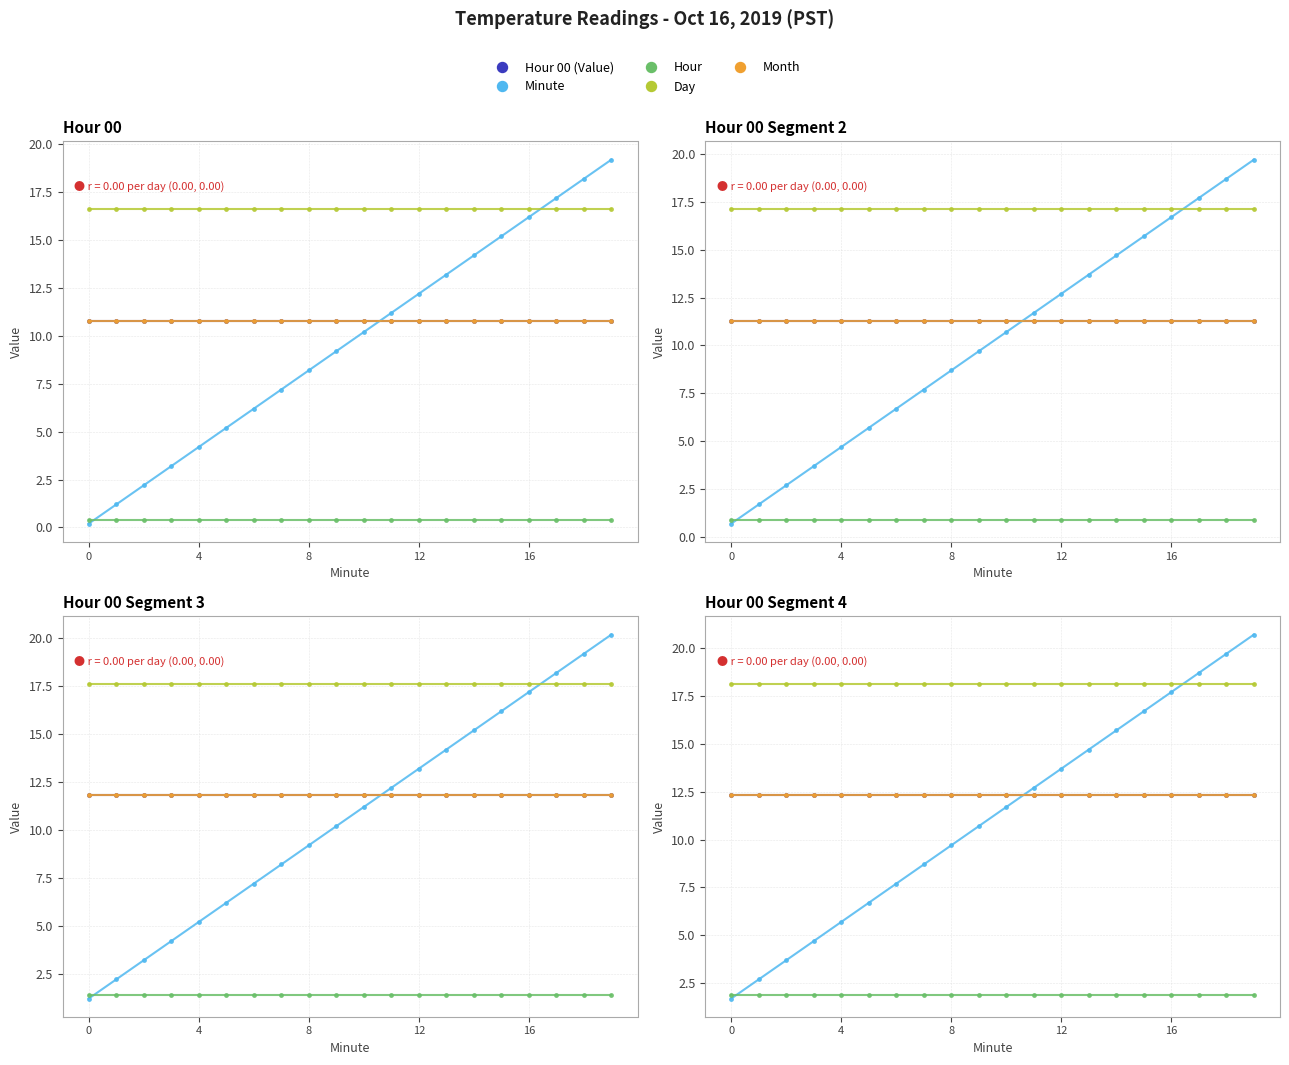

At 7, list the series in order from largest to smallest.

Day, Hour 00 (Value), Month, Minute, Hour